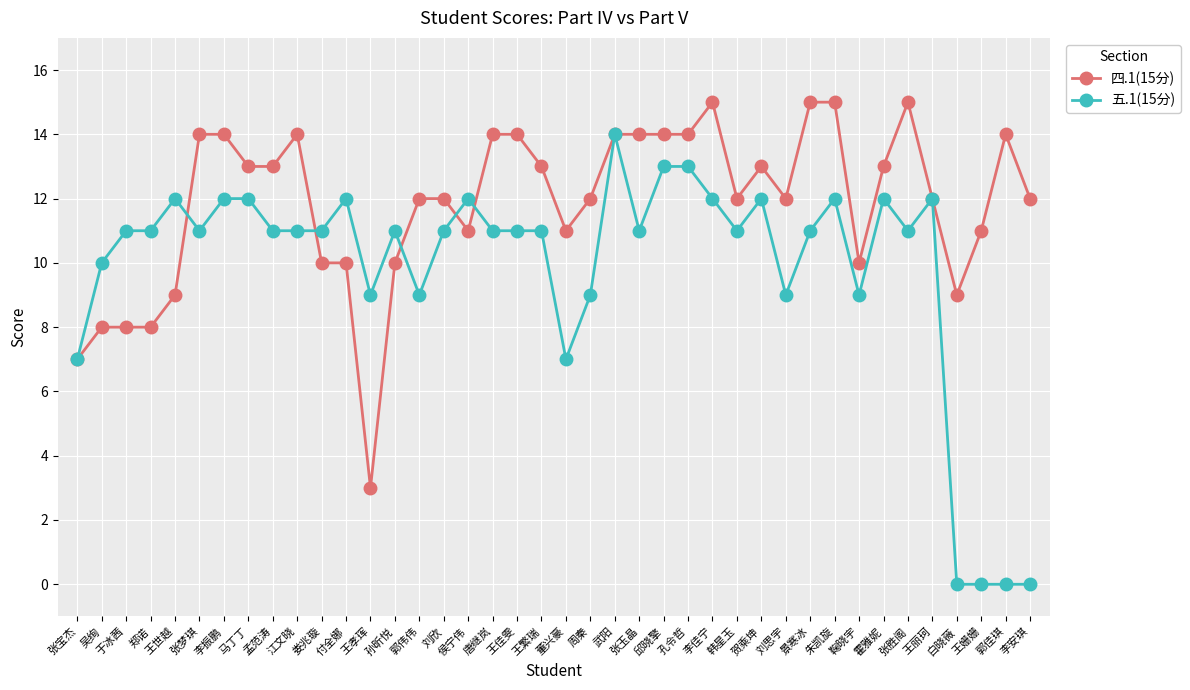

List the series in order of their peak value, highest first.

四.1(15分), 五.1(15分)